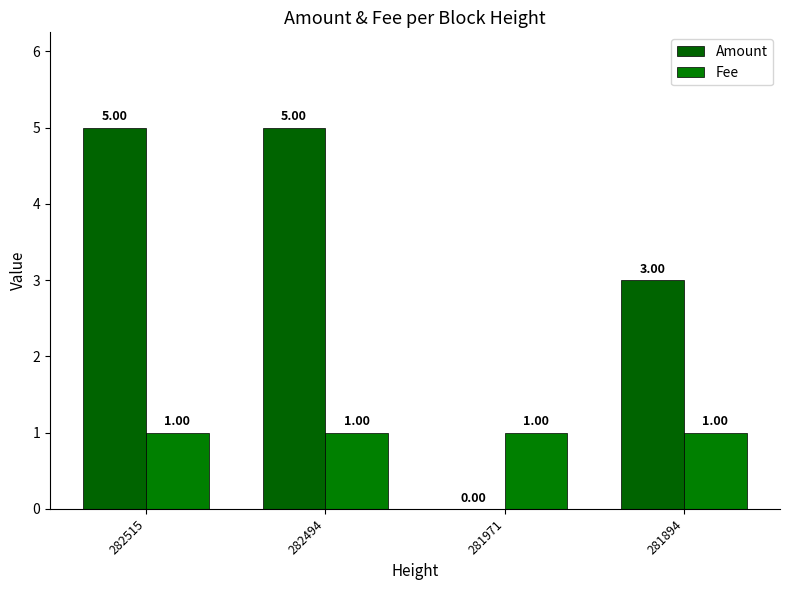

Does the chart contain stacked bars?

No